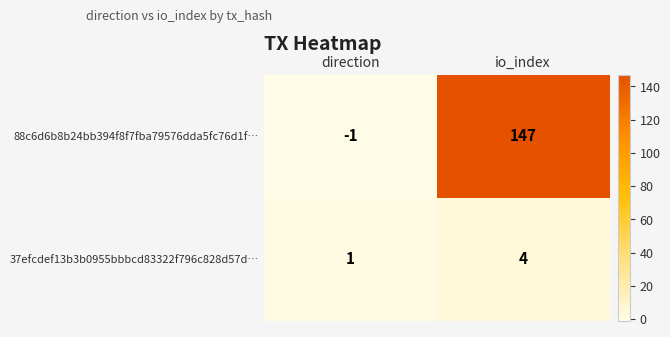

True or false: 88c6d6b8b24bb394f8f7fba79576dda5fc76d1f… has a value of -1 at direction.

True